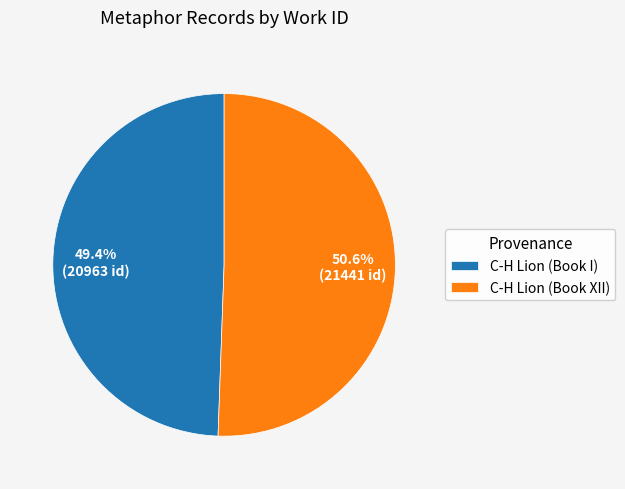

To the nearest percent, what percentage of the pie is C-H Lion (Book XII)?

51%